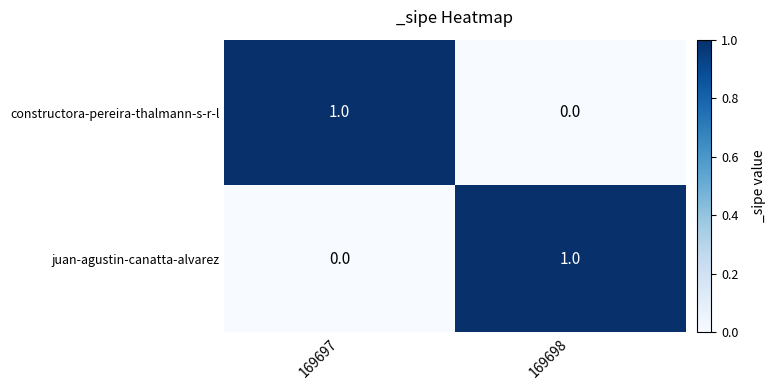

At which label does constructora-pereira-thalmann-s-r-l reach its minimum?

169698